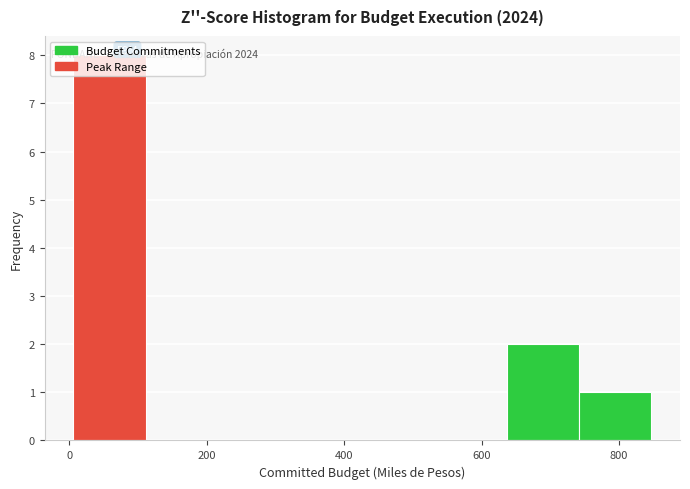

Which range on the x-axis has the tallest bar?

0 to 120